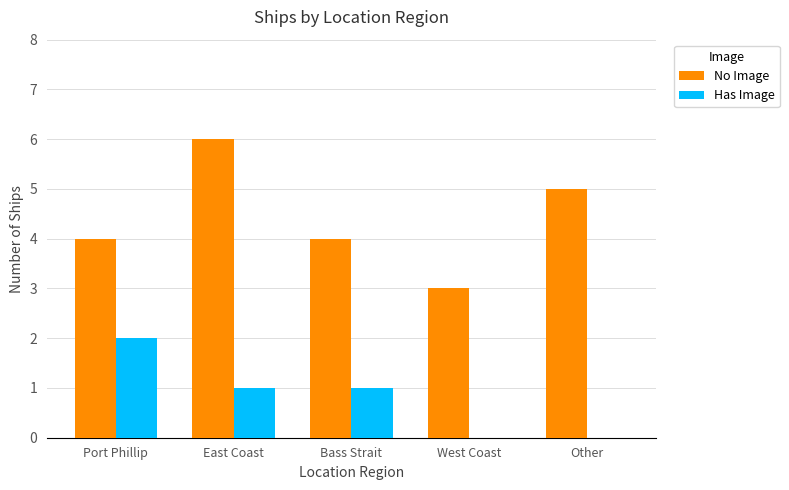

Which series has the largest total across all categories?

No Image